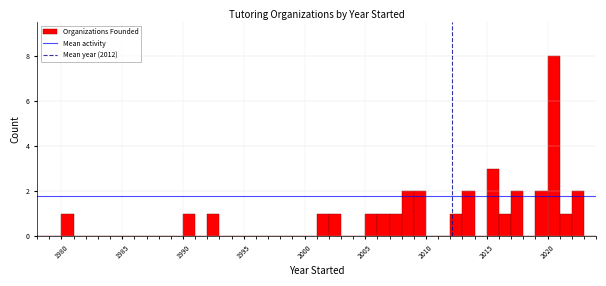

Around what value on the x-axis is the tallest bar? Give the approximate position of its centre, as read against the axis.

2020.5